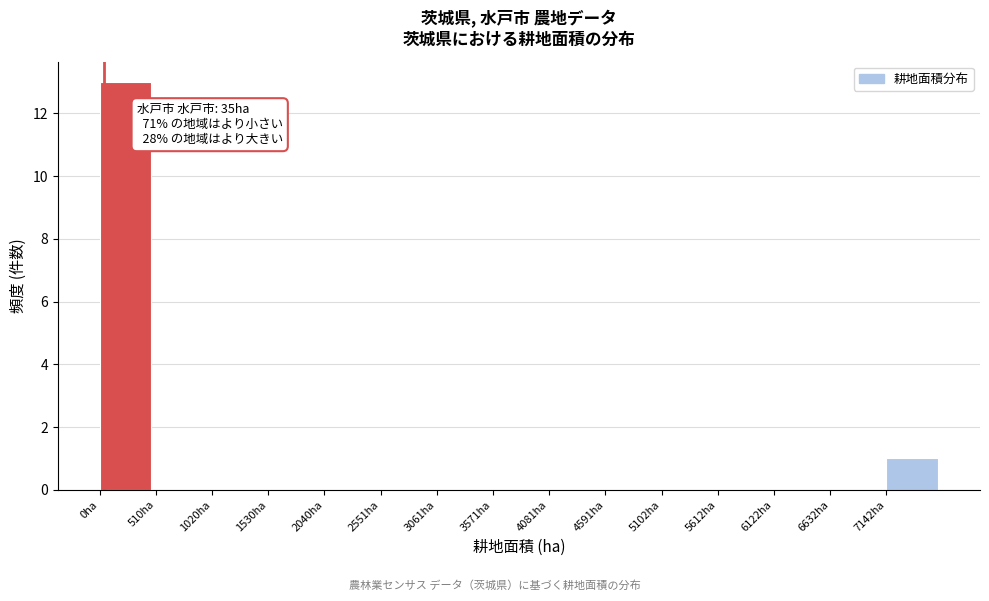

Over which range of the x-axis is the bar tallest?

0 to 500